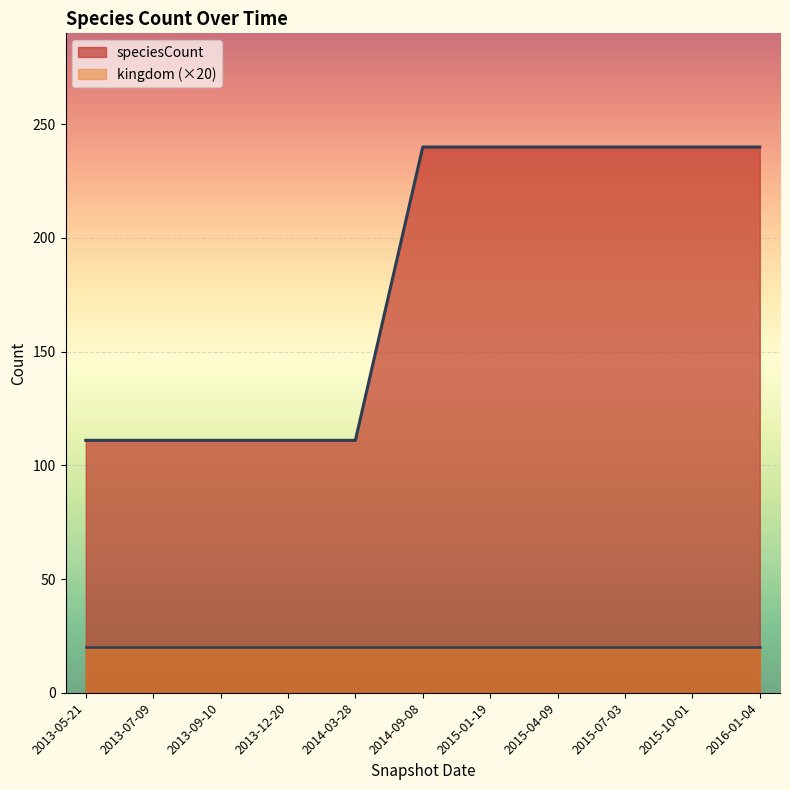

What is the value of the 6th point from the left?

240